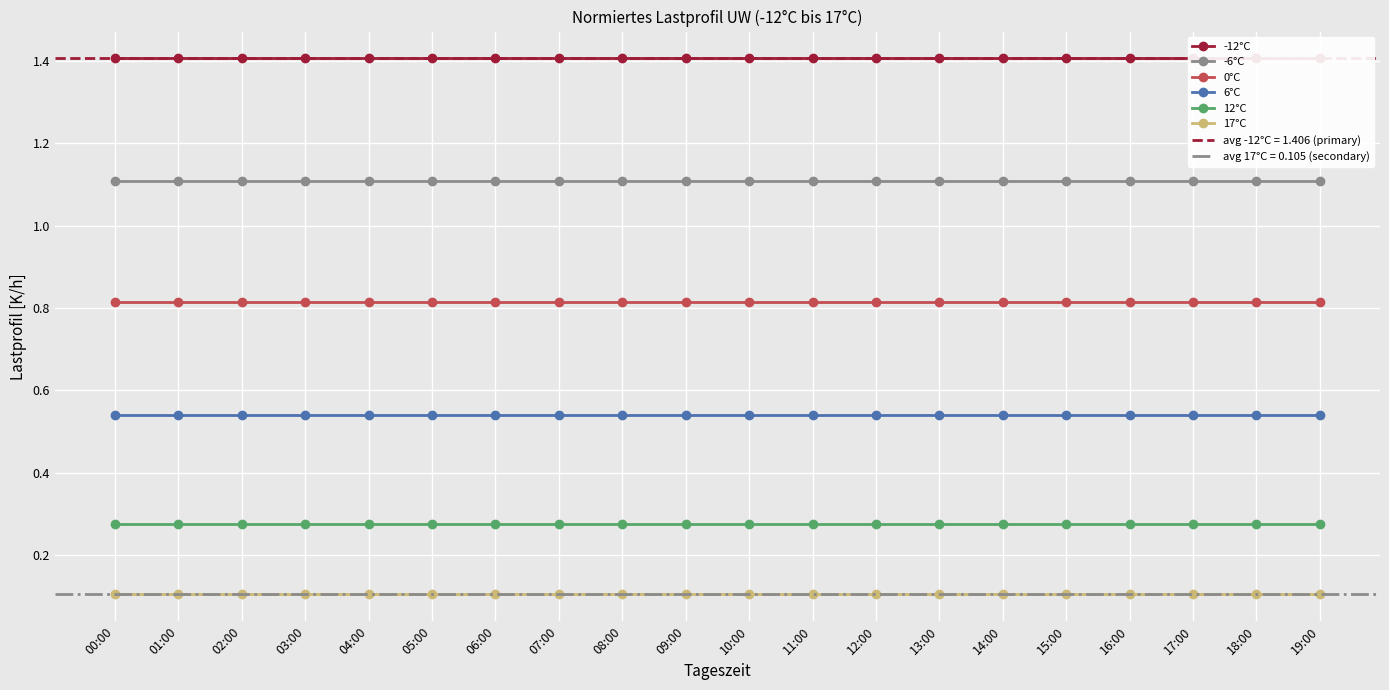

What are all the series names shown in the legend?

-12°C, -6°C, 0°C, 6°C, 12°C, 17°C